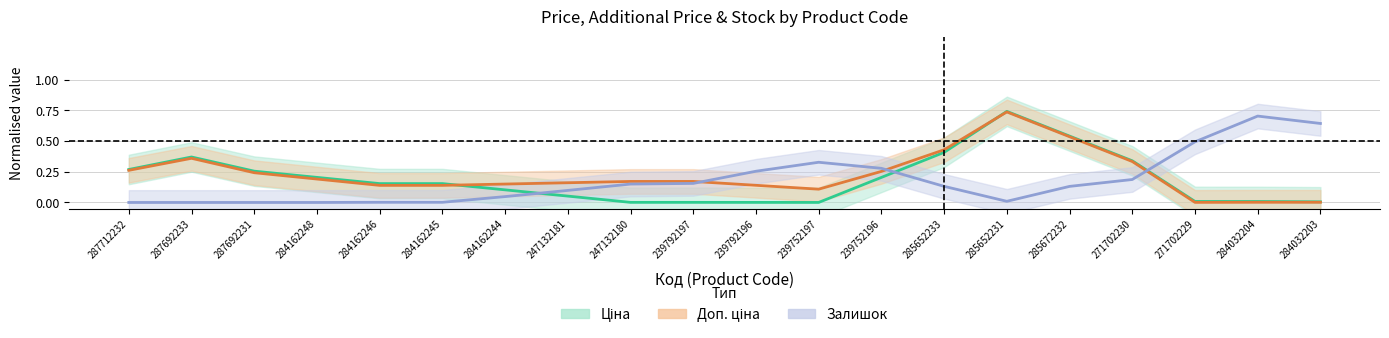

The value of Доп. ціна at 284162246 is 0.0. True or false?

False